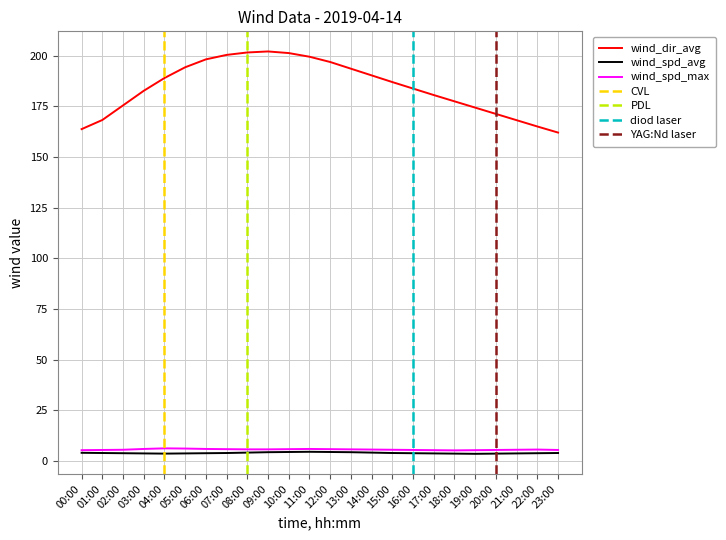

What is the sum of all wind_dir_avg values?

4425.1